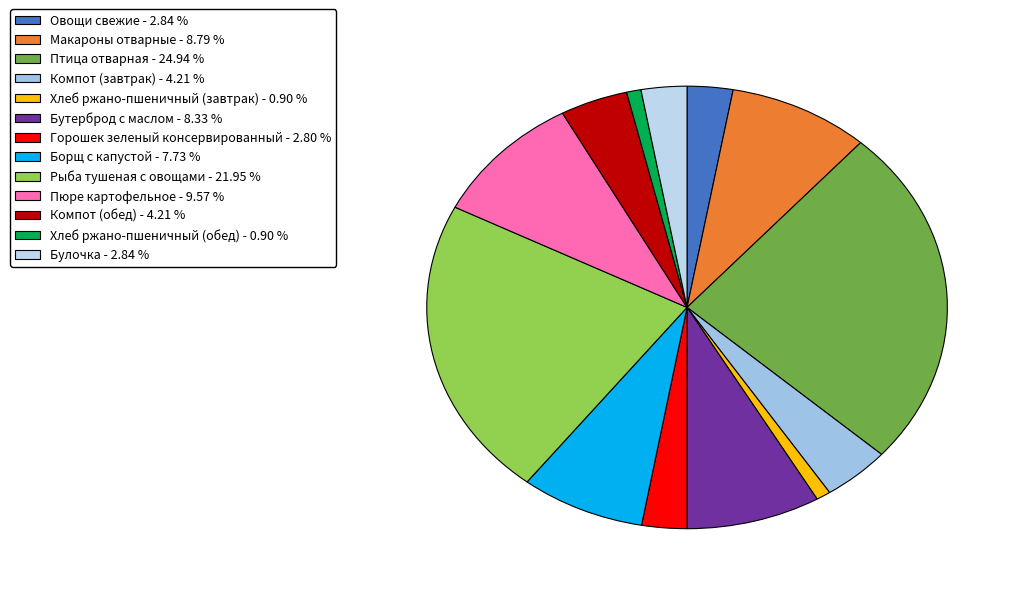

Which has a higher value, Овощи свежие or Борщ с капустой?

Борщ с капустой